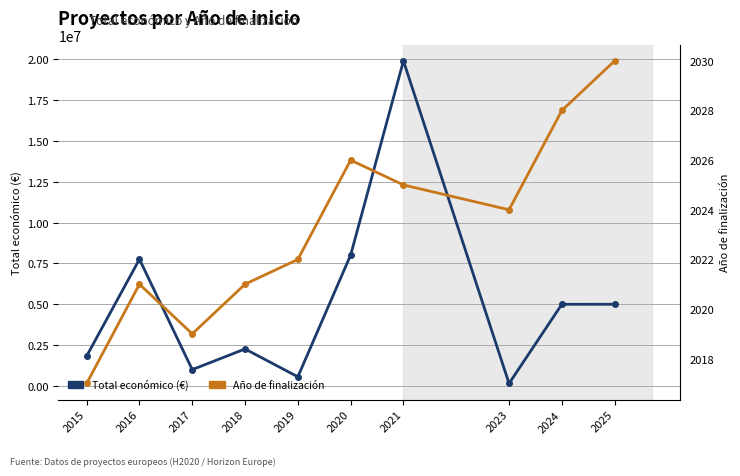

How many distinct data groups are displayed?

2